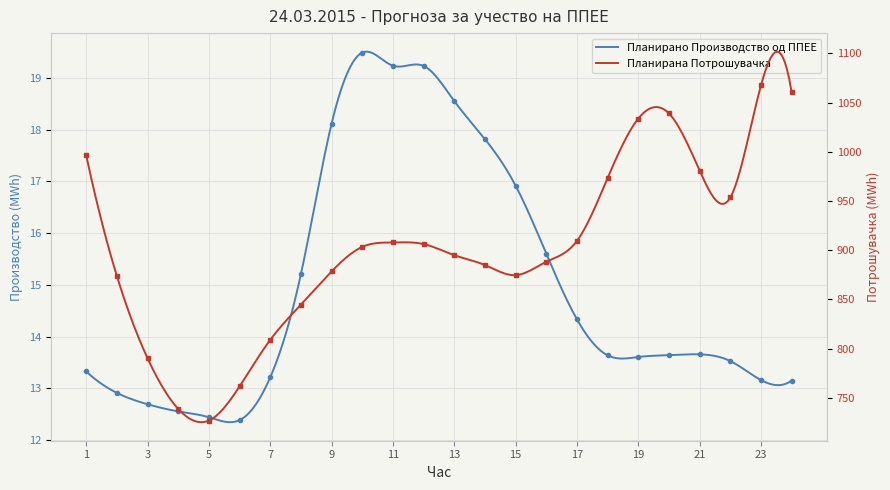

Rank the categories by Планирана Потрошувачка value from highest to lowest.

23, 24, 20, 19, 1, 21, 18, 22, 17, 11, 12, 10, 13, 16, 14, 9, 15, 2, 8, 7, 3, 6, 4, 5